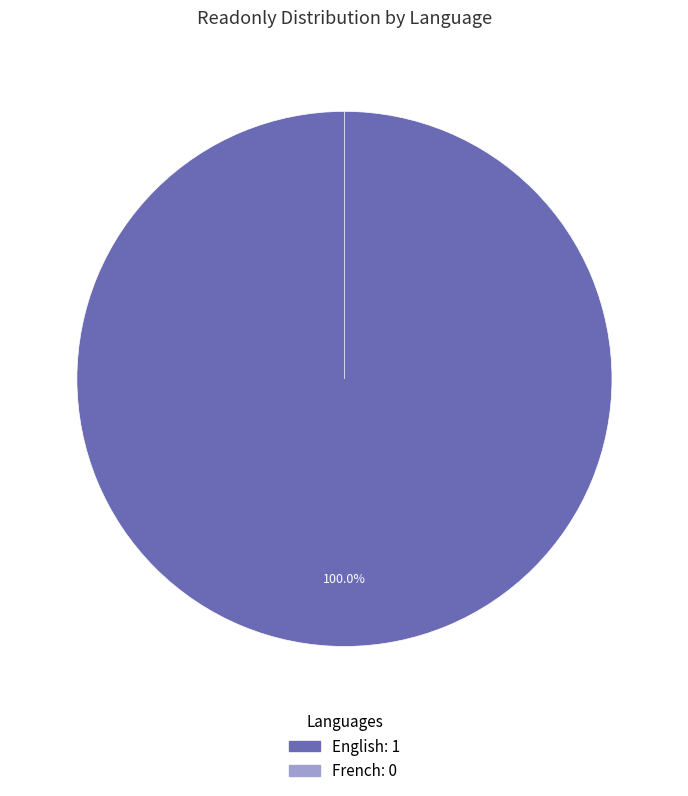

What is the majority slice?

English